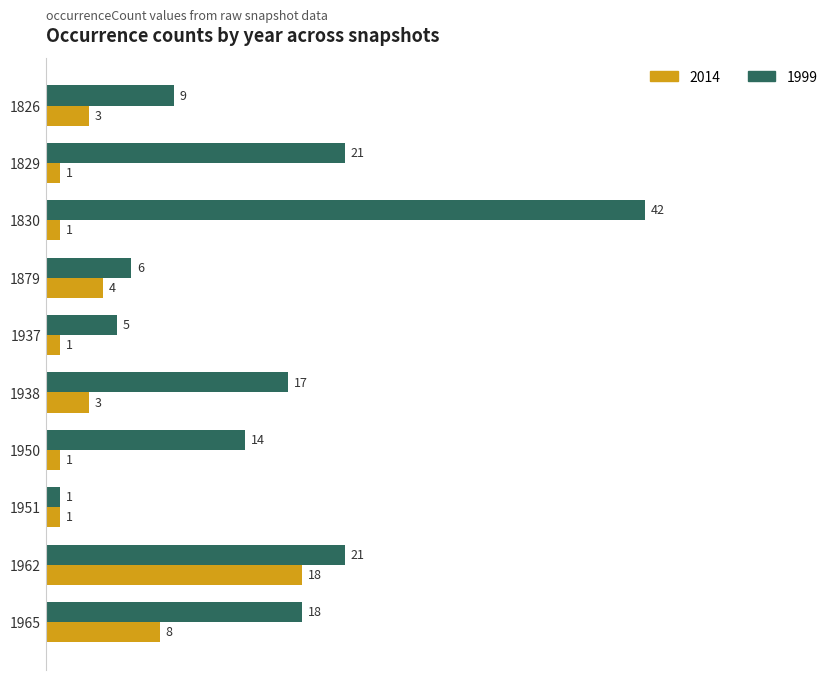

What is the spread (max minus min) of values at 1829?

20